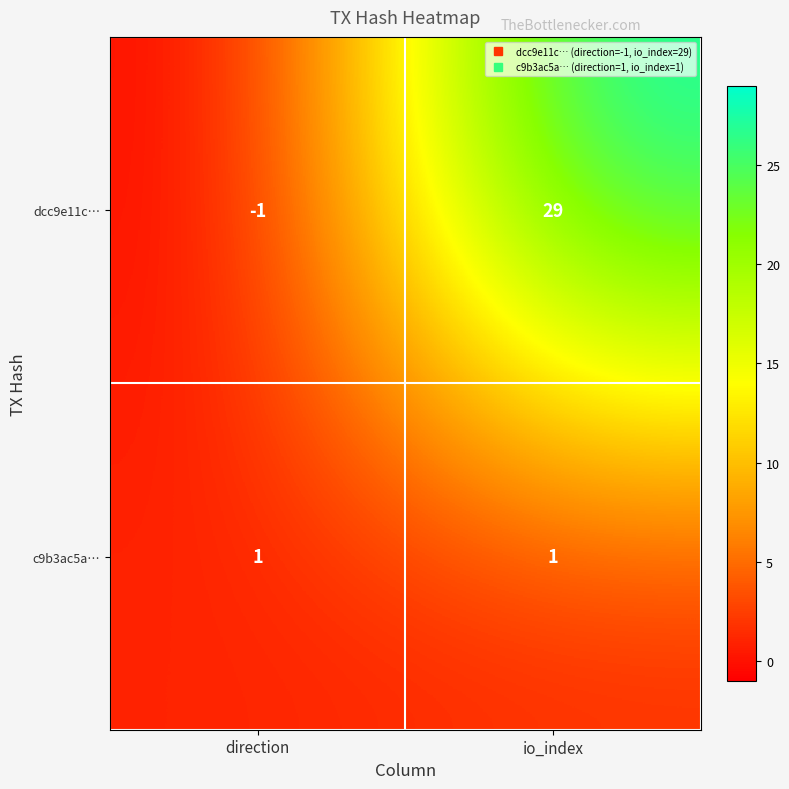

What is the difference between the maximum and minimum values in the dcc9e11c… series?

30